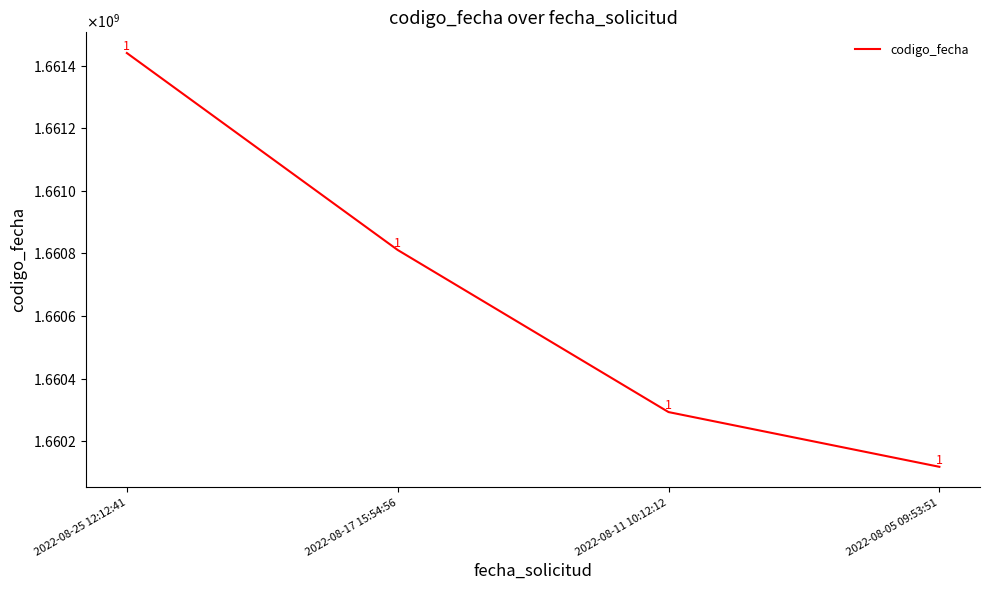

The chart shows a value of 1660292664 at 2022-08-11 10:12:12. True or false?

True